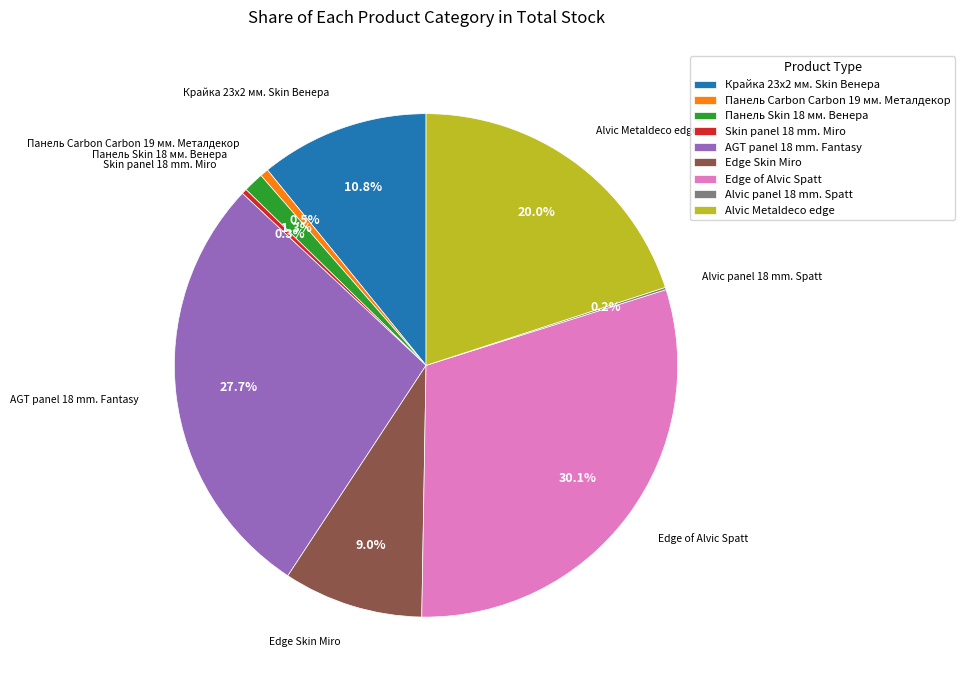

Which slice is the largest?

Edge of Alvic Spatt